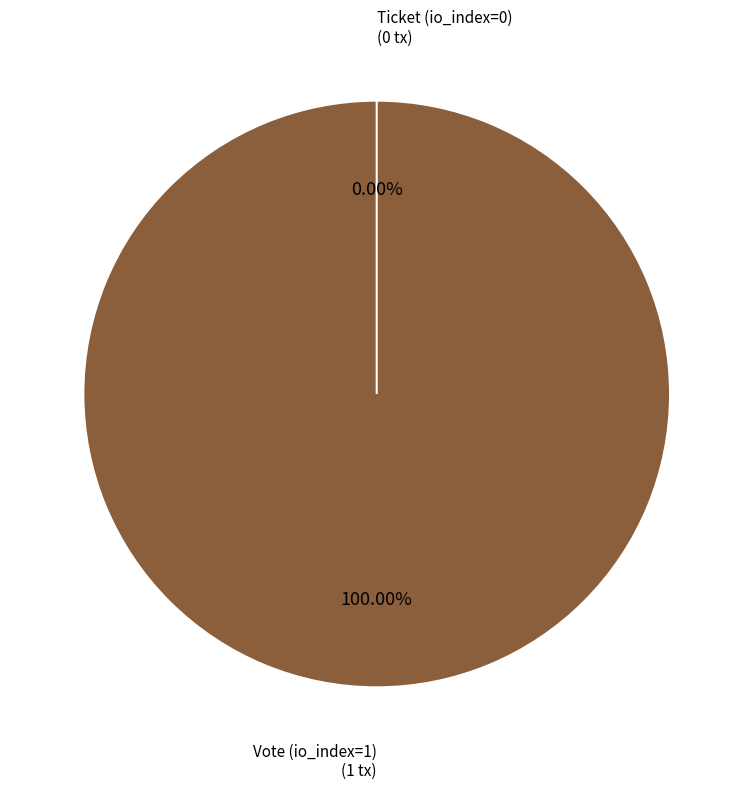

Do Vote (io_index=1) and Ticket (io_index=0) together represent more than half of the pie?

Yes